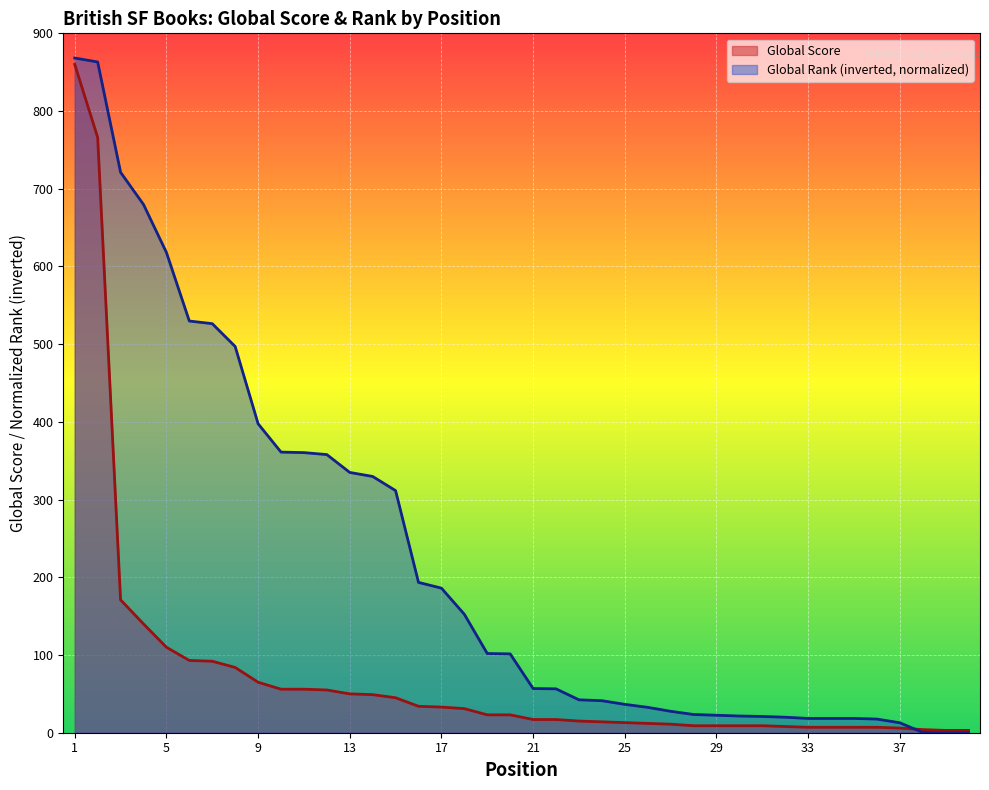

At which label does Global Rank (inverted, normalized) reach its peak?

1